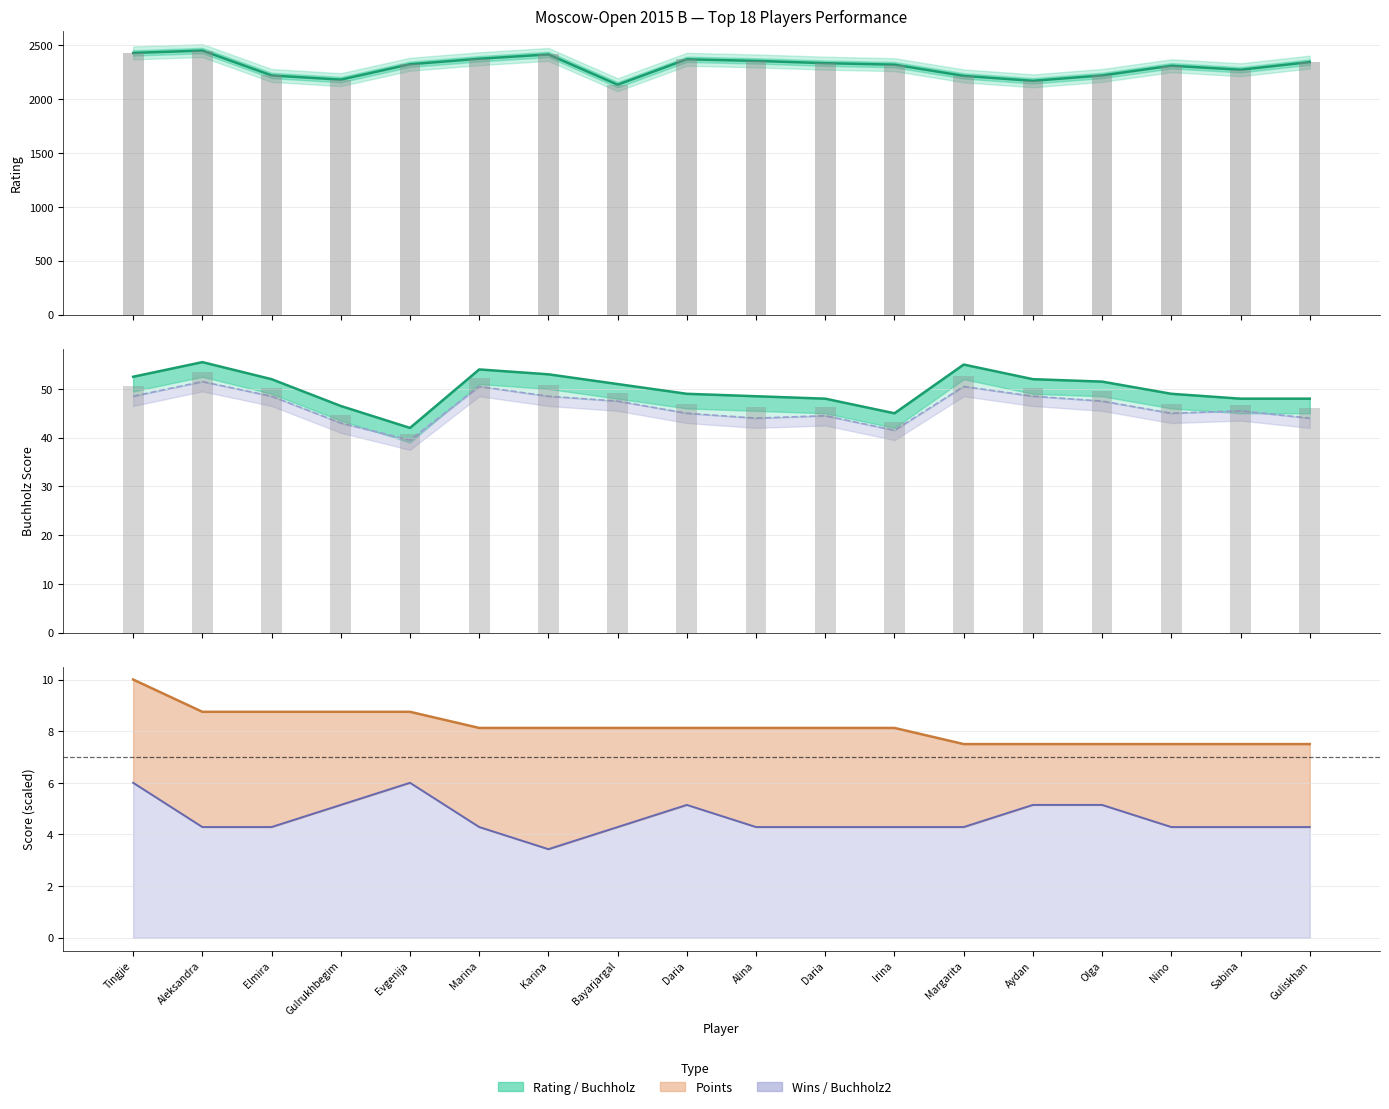

True or false: Wins has a value of 10.6 at Tingjie.

False